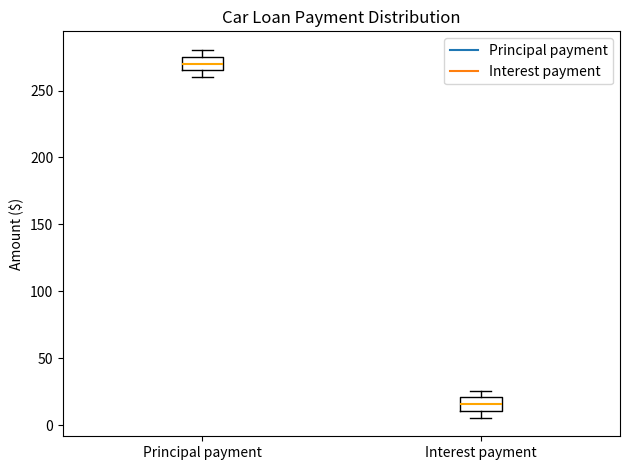

Where is the upper edge of the box for Interest payment on the y-axis? The values are not printed on the chart, so give them approximately, as read against the axis.

20